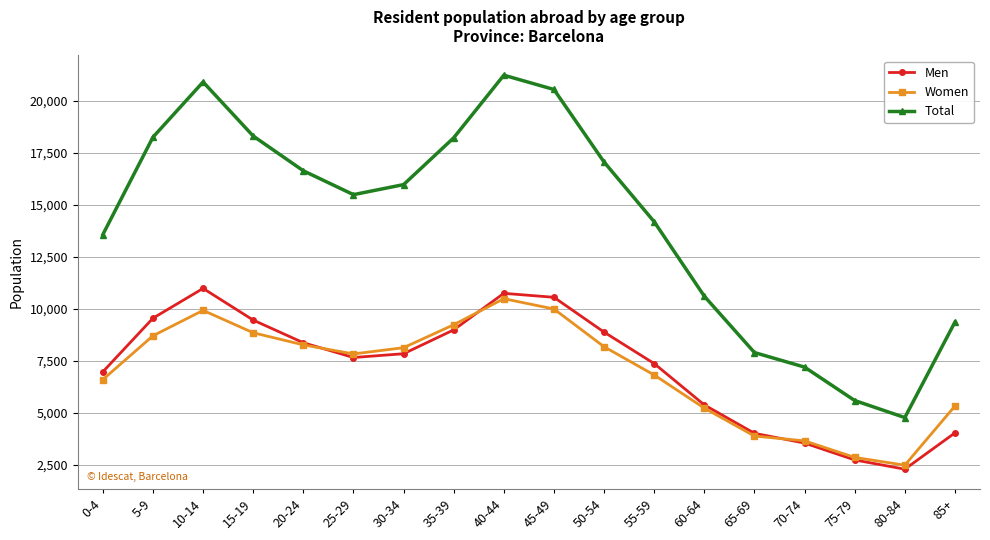

What is the total value across all series at 75-79?

11174